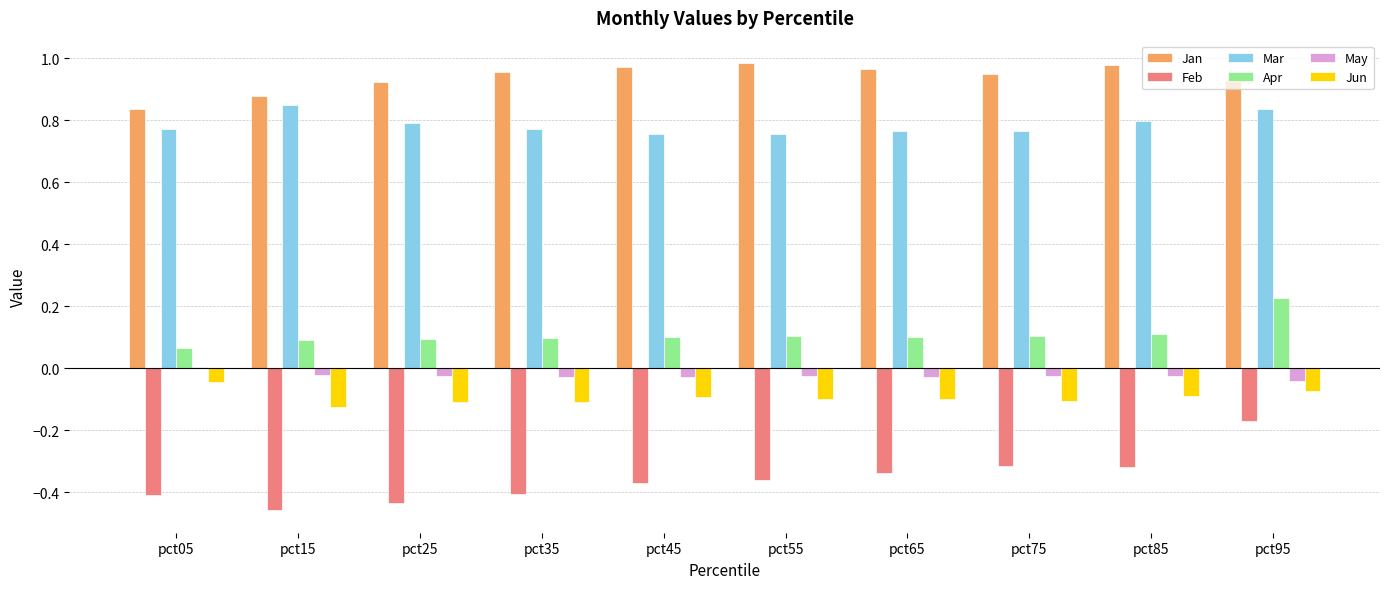

What is the sum of all Apr values?

1.1